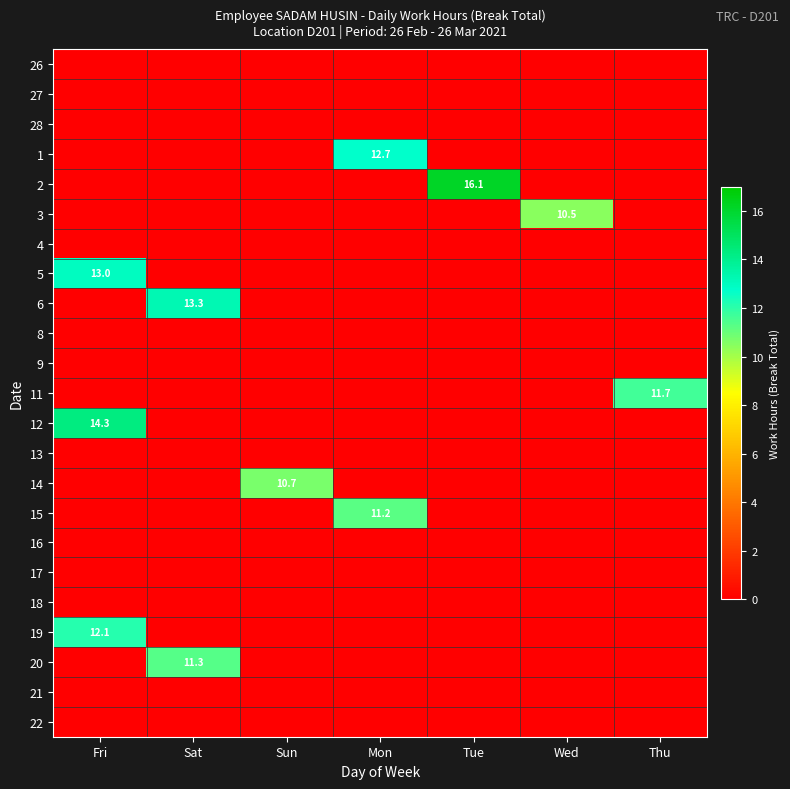

True or false: 20 has a value of 6.3 at Sat.

False